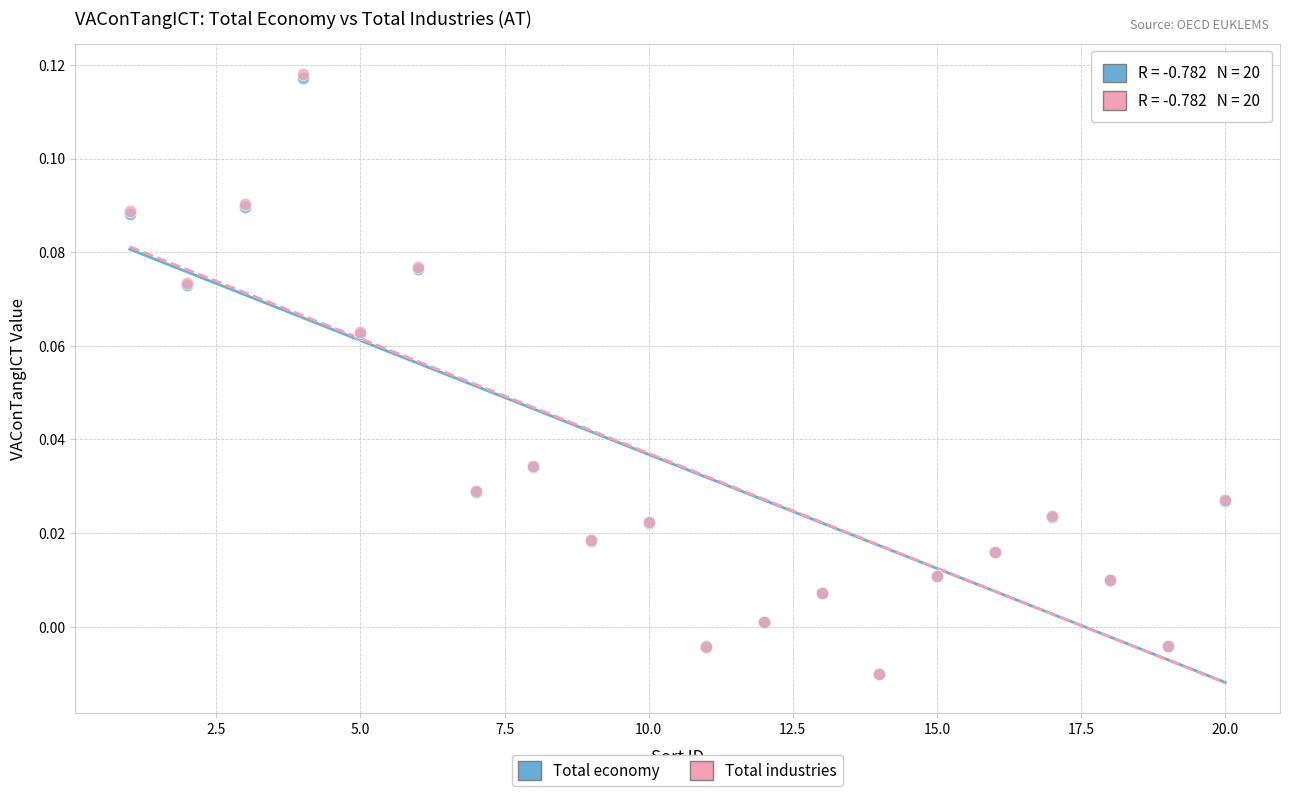

What are all the series names shown in the legend?

Total economy, Total industries